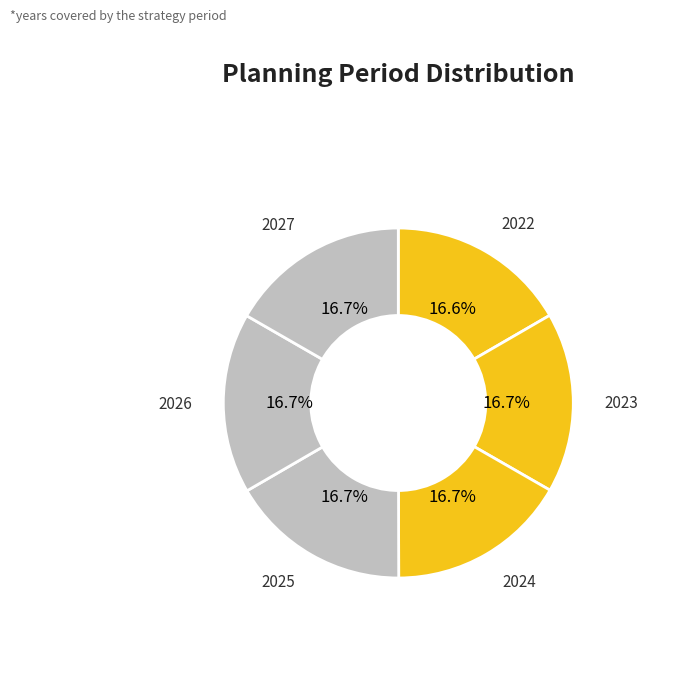

How many slices are in this pie chart?

6